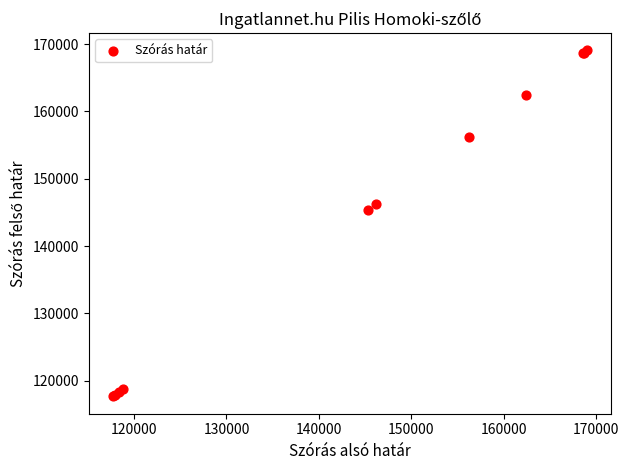

What Y value in the scatter plot is closest to 143357?

145314